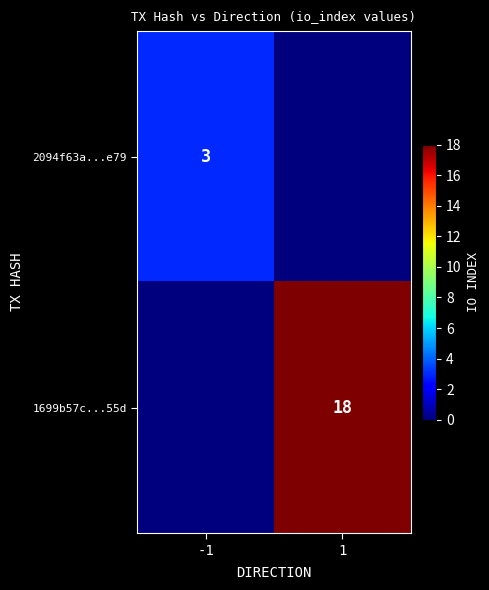

The 2094f63a...e79 series shows 3 at -1. True or false?

True